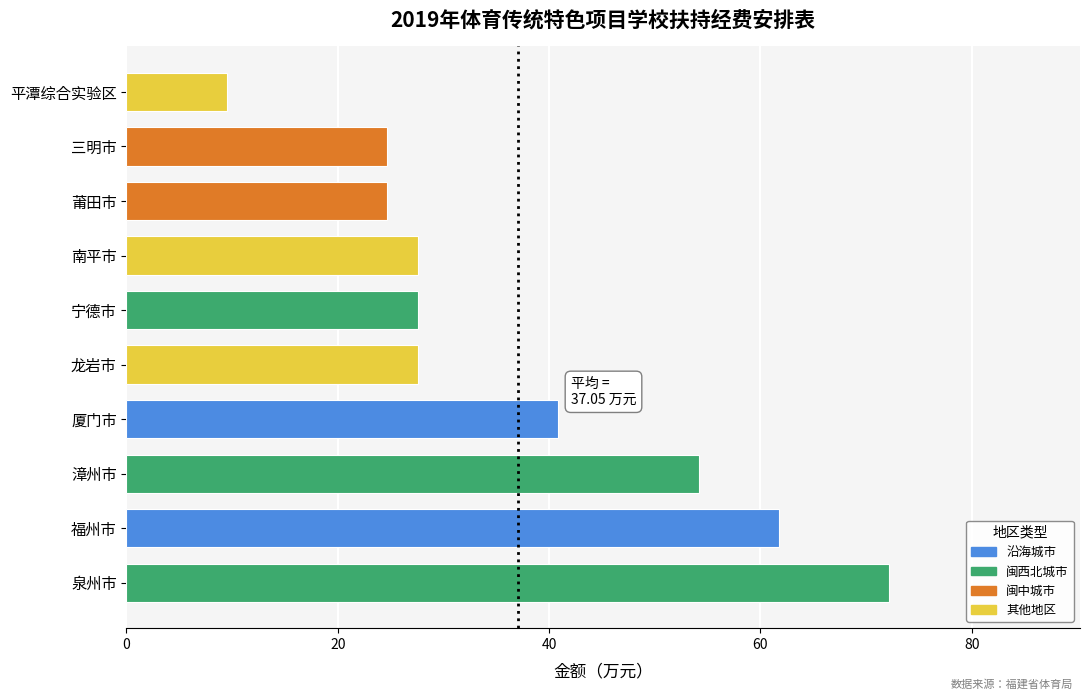

What is the minimum value shown in the chart?

9.5